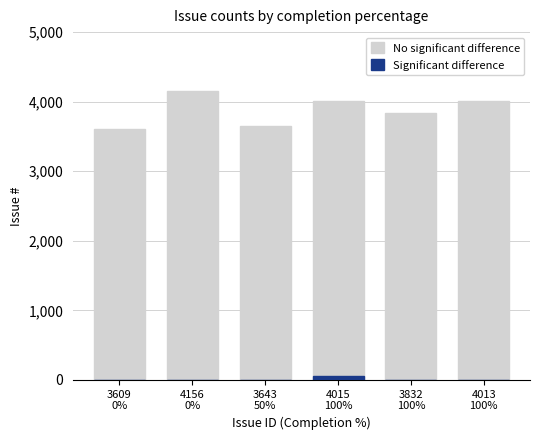

Rank the categories by Significant difference value from lowest to highest.

3609
0%, 4156
0%, 3643
50%, 3832
100%, 4013
100%, 4015
100%